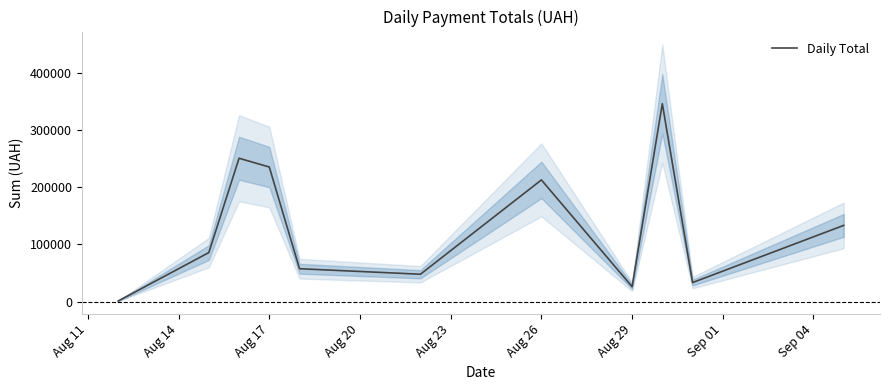

How many data points are above 85650?

5